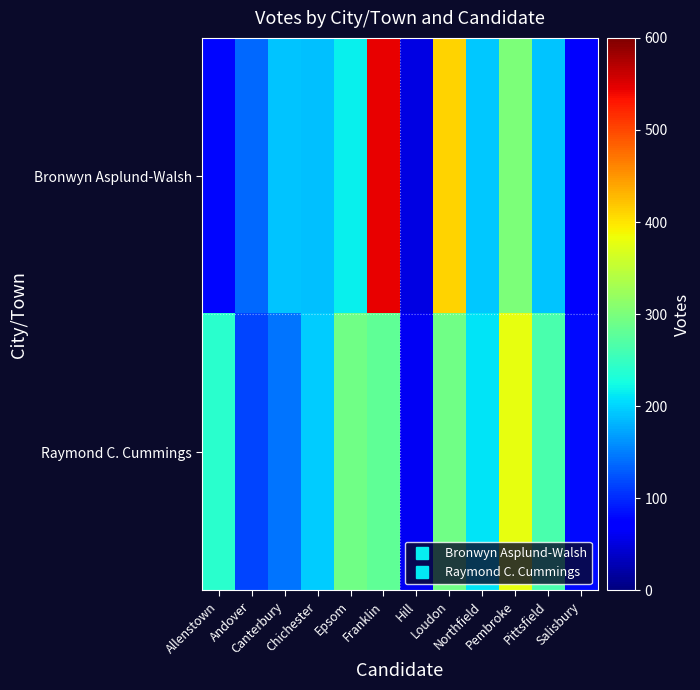

What is the total value across all series at Salisbury?

158